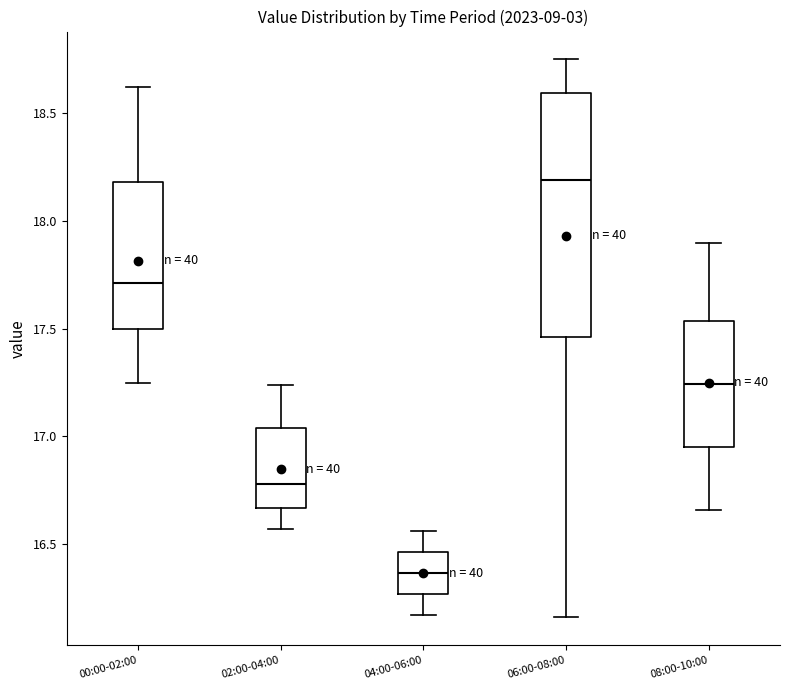

Reading left to right, read every box against the y-axis: the position of its median line, the range the box covers, and the ends of its whiskers. The values are not printed on the chart, so give them approximately, as read against the axis.

00:00-02:00: median 17.70, box 17.50 to 18.20, whiskers 17.25 to 18.60
02:00-04:00: median 16.80, box 16.65 to 17.05, whiskers 16.55 to 17.25
04:00-06:00: median 16.35, box 16.25 to 16.45, whiskers 16.15 to 16.55
06:00-08:00: median 18.20, box 17.45 to 18.60, whiskers 16.15 to 18.75
08:00-10:00: median 17.25, box 16.95 to 17.55, whiskers 16.65 to 17.90